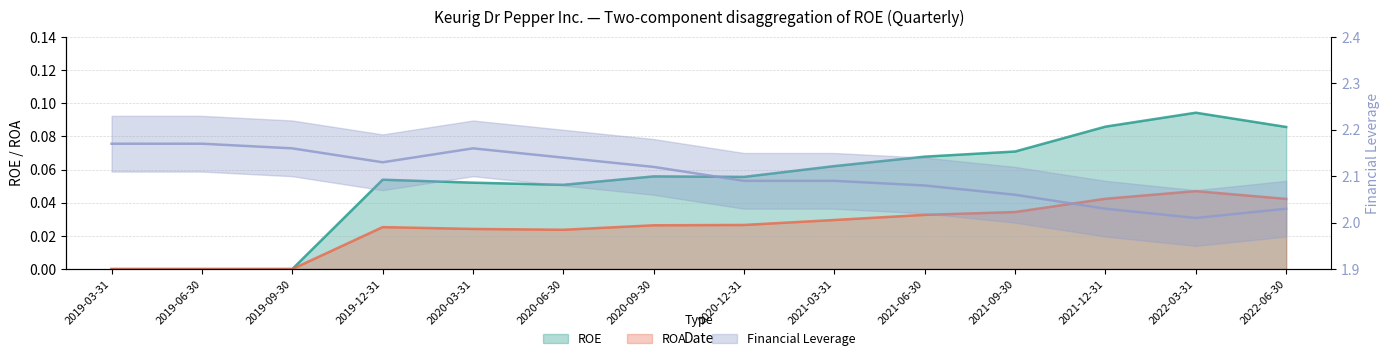

How many series are shown in this chart?

3